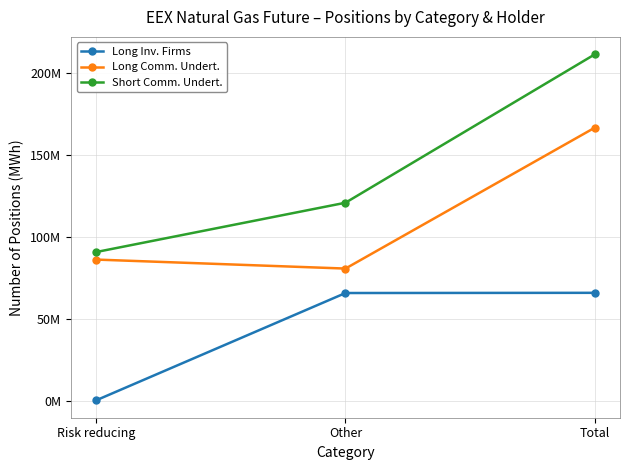

At which label is Long Comm. Undert. closest to 123491557?

Risk reducing